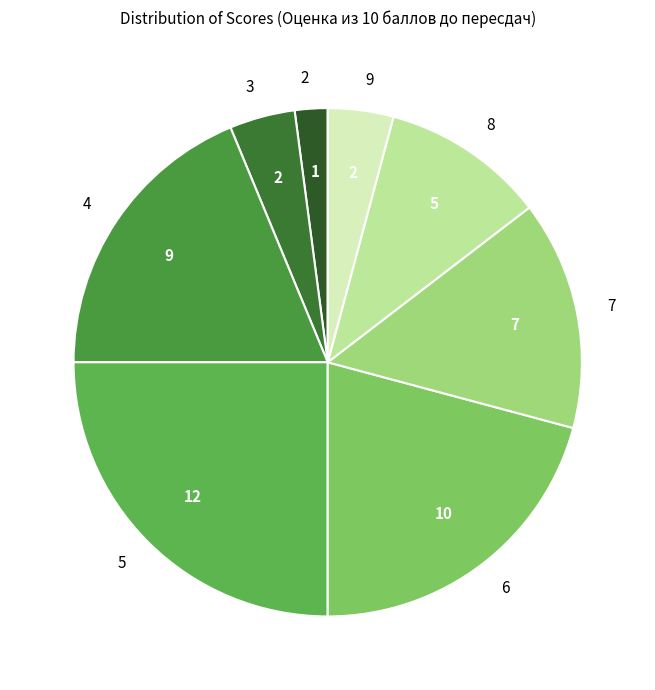

Is it true that 8 is 10% of the pie?

True